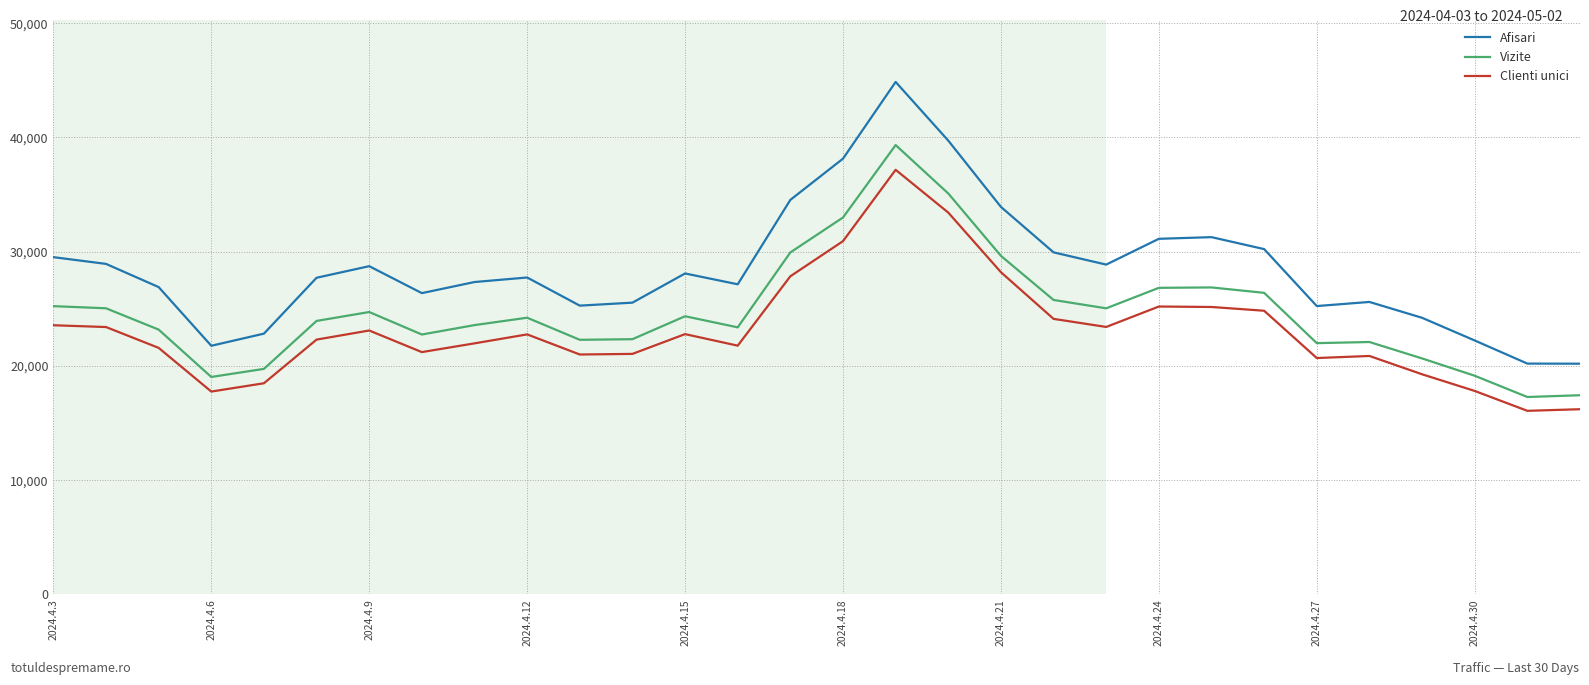

In Afisari, how many points are higher than both neighbors (excluding endpoints)?

6